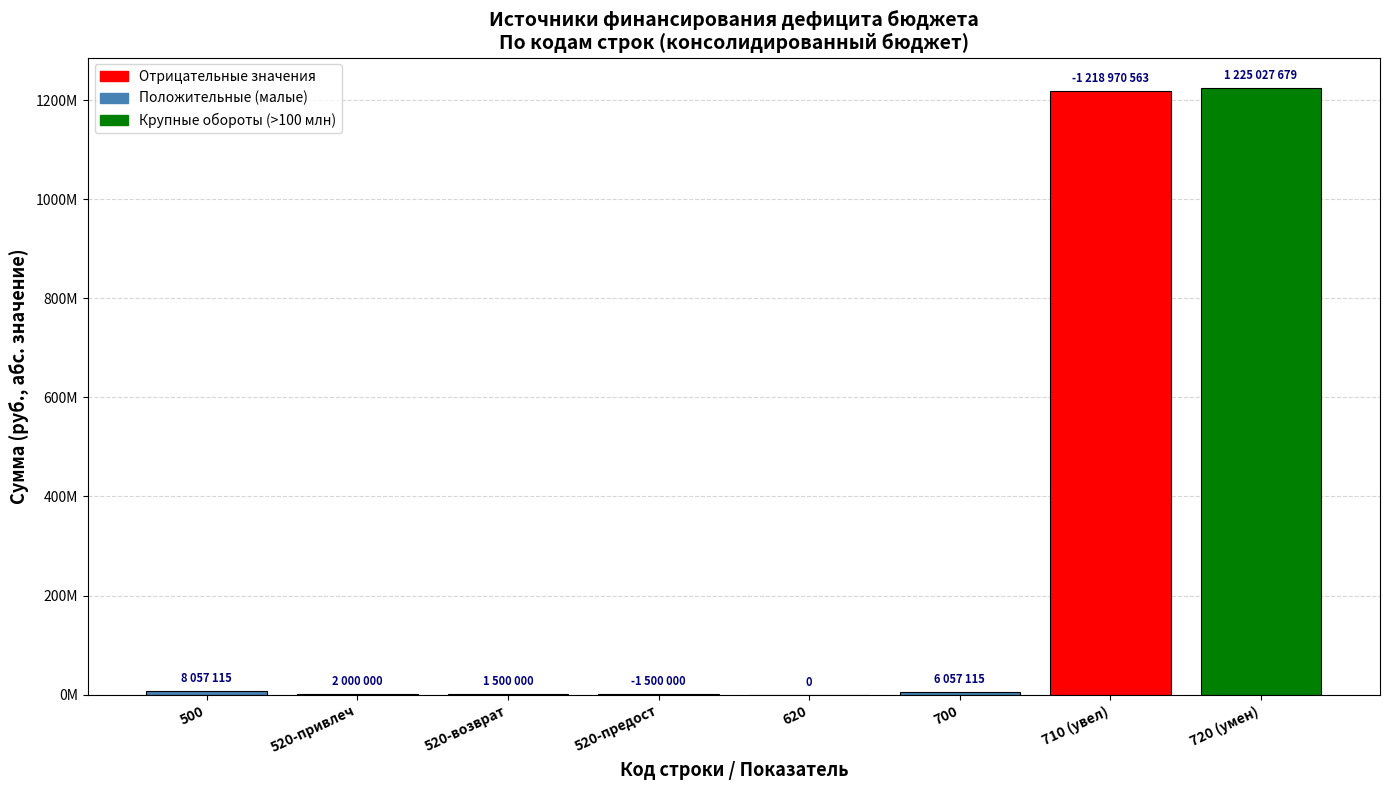

List the labels in order of value, largest first.

720 (умен), 710 (увел), 500, 700, 520-привлеч, 520-возврат, 520-предост, 620